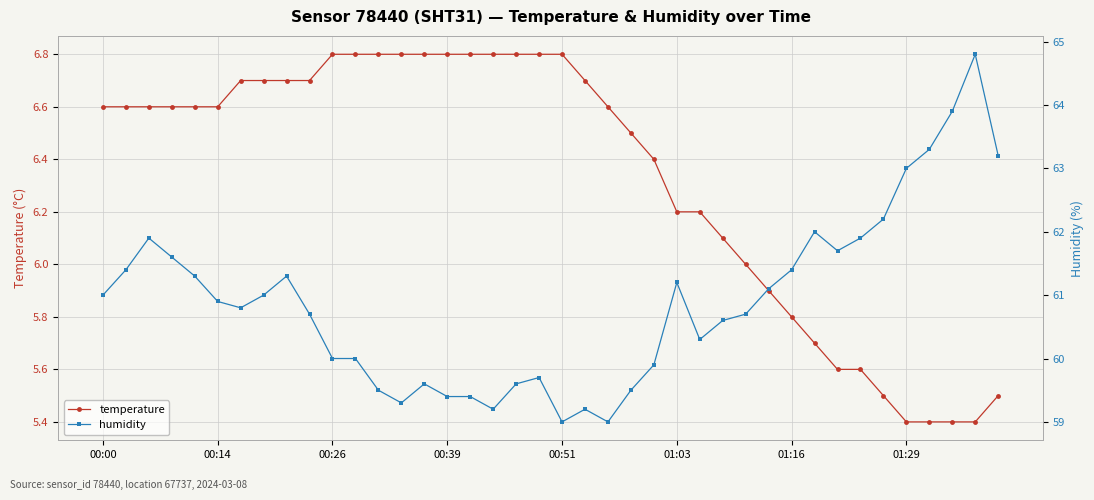

List the series in order of their peak value, lowest first.

temperature, humidity